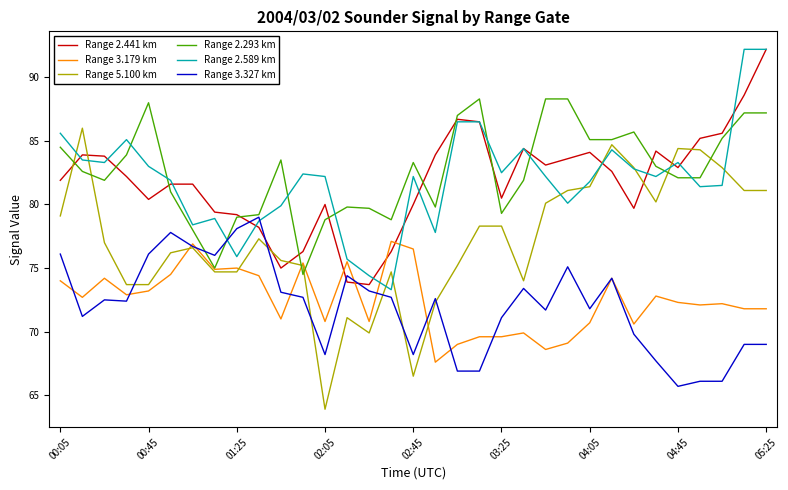

What is the minimum value for Range 2.589 km?

73.3